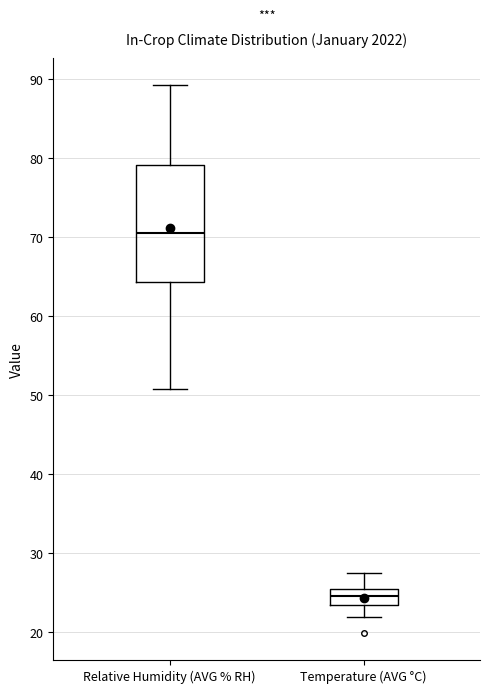

Where does the upper whisker of the box for Temperature (AVG °C) end on the y-axis? The values are not printed on the chart, so give them approximately, as read against the axis.

28